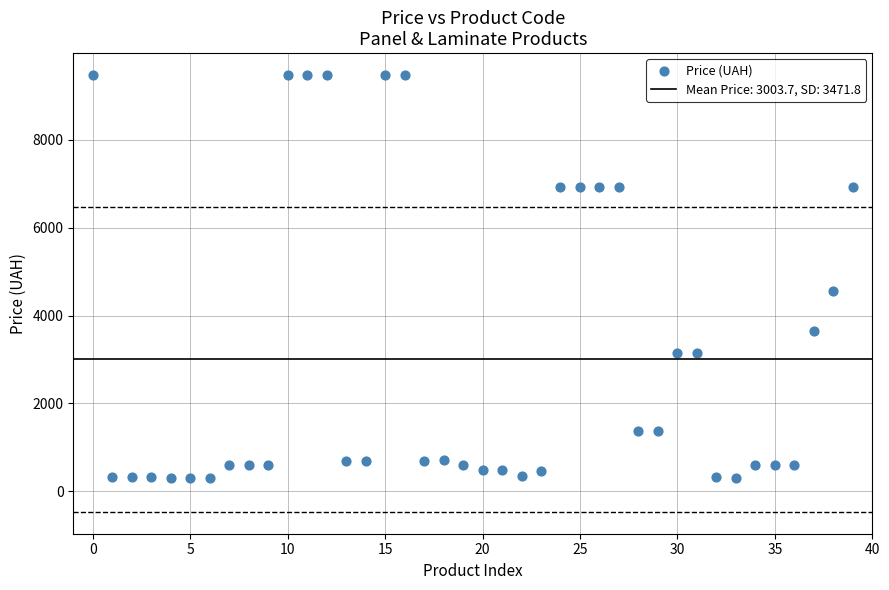

What Y value in the scatter plot is closest to 4895?

4561.9